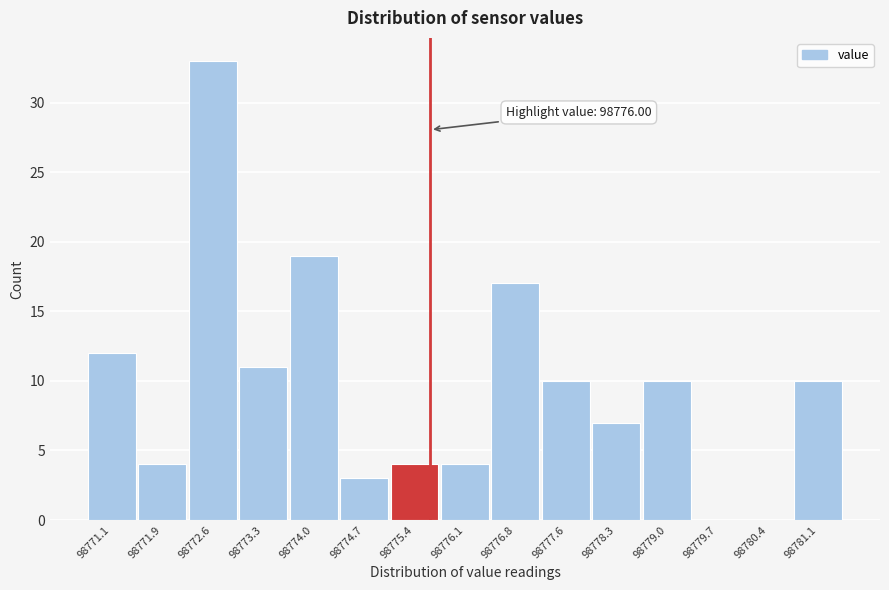

Reading left to right, list all the values displayed in this chart.

98771.1=12	98771.9=4	98772.6=33	98773.3=11	98774.0=19	98774.7=3	98775.4=4	98776.1=4	98776.8=17	98777.6=10	98778.3=7	98779.0=10	98779.7=0	98780.4=0	98781.1=10